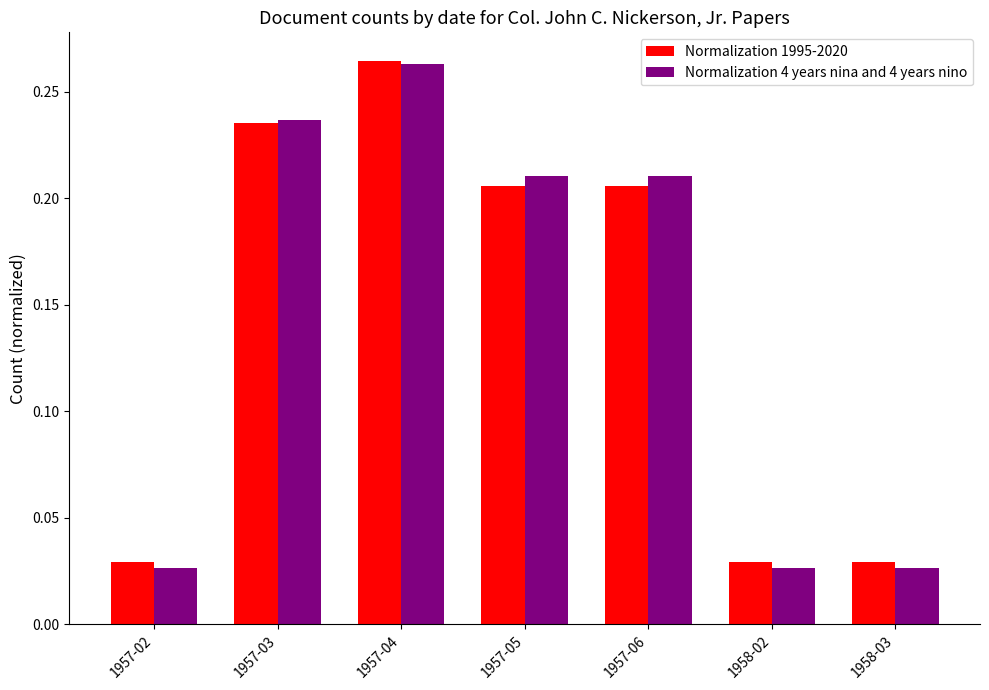

What position from the left is 1957-04?

3